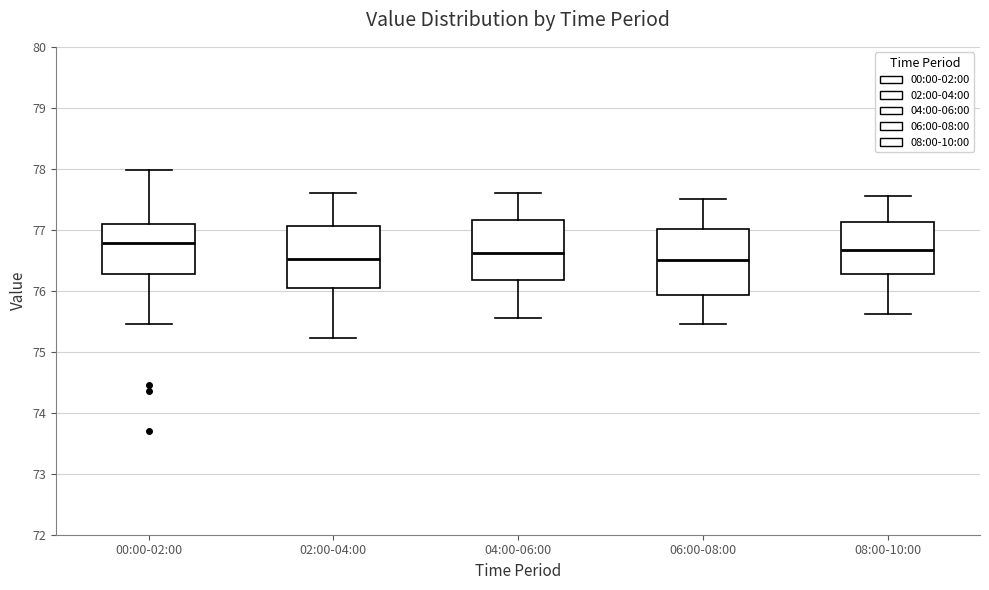

Where is the upper edge of the box for 06:00-08:00 on the y-axis? The values are not printed on the chart, so give them approximately, as read against the axis.

77.0